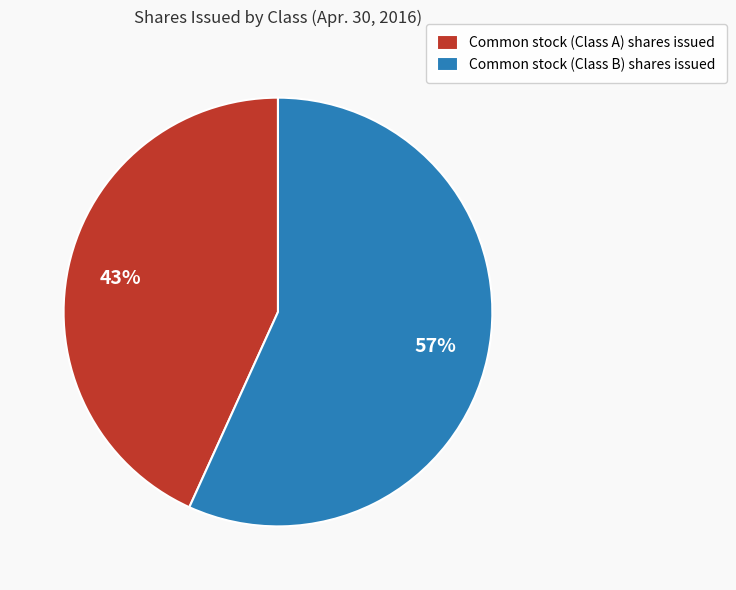

Approximately how many times larger is the value at Common stock (Class A) shares issued compared to Common stock (Class B) shares issued?

0.8